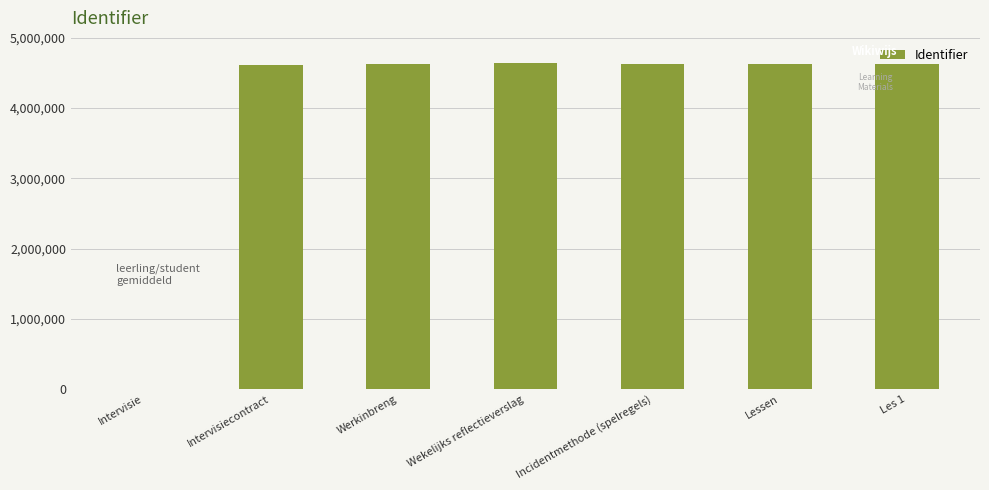

What is the sum of all values?

27778412